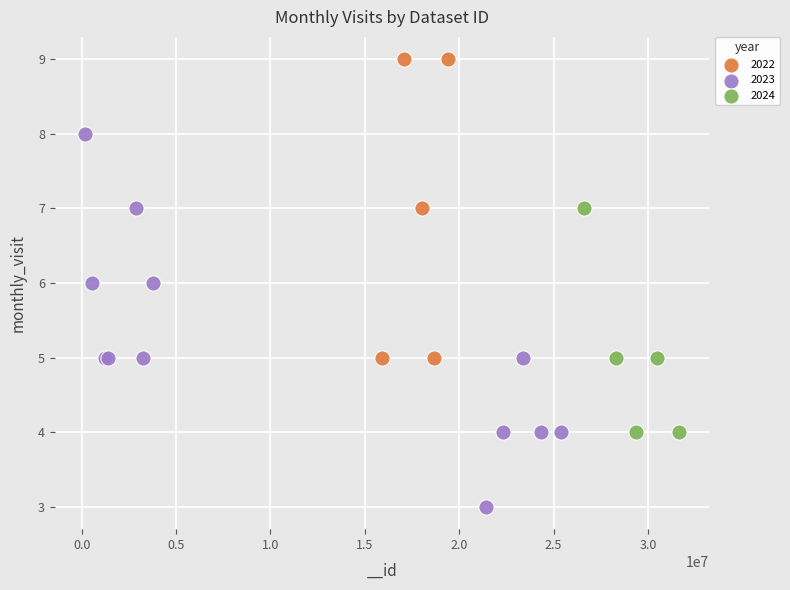

Which series reaches the maximum Y coordinate?

2022